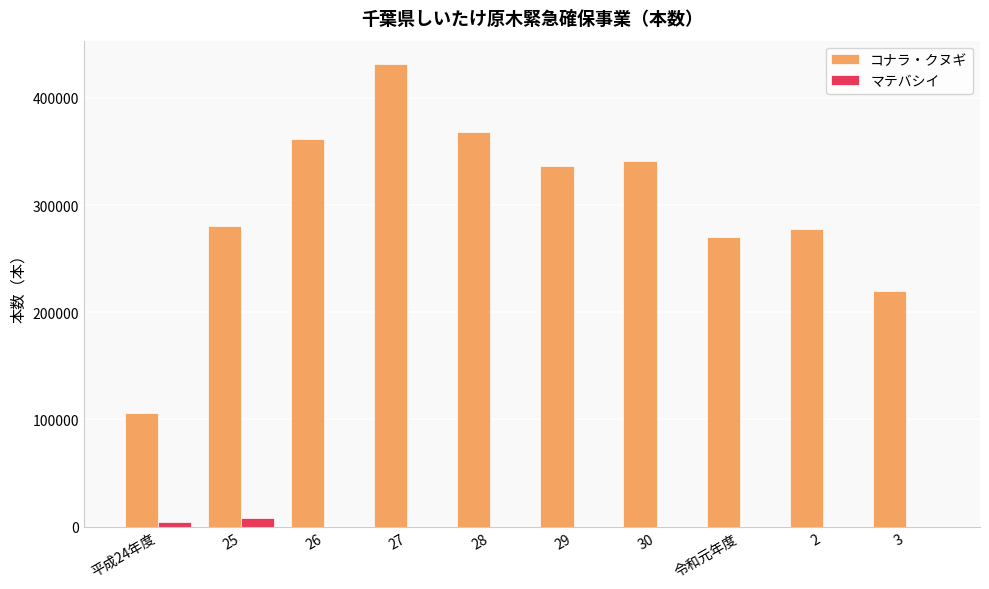

What is the maximum value shown in the chart?

431834